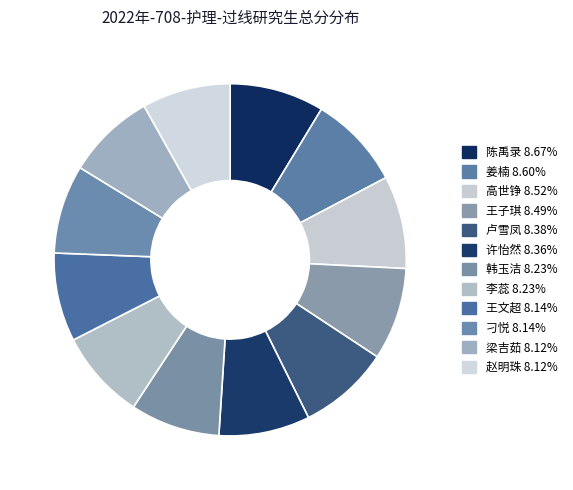

Combined, do 梁吉茹 and 刁悦 account for over 50%?

No